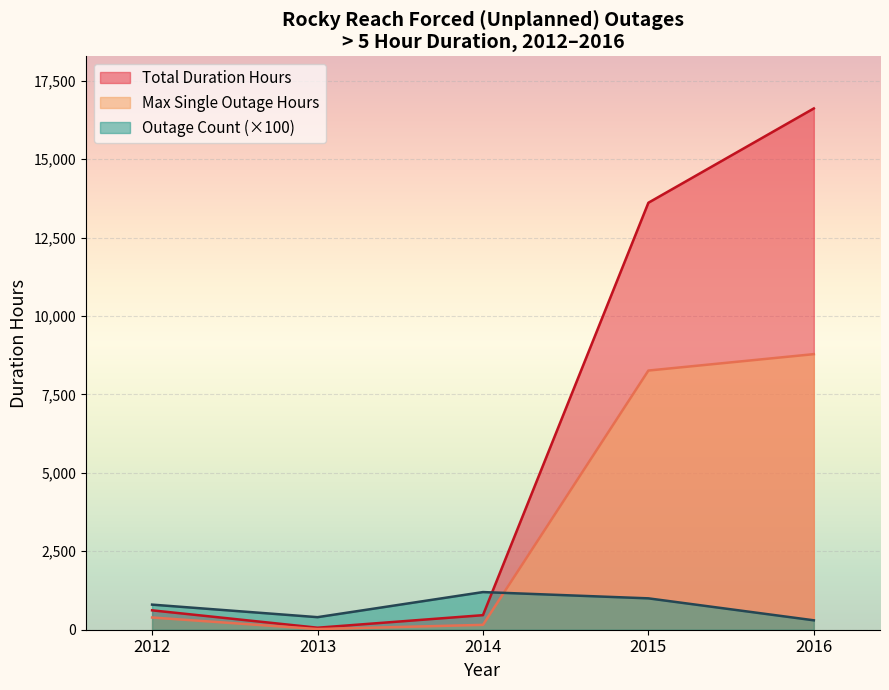

How many data points in Max Single Outage Hours are above 155?

4